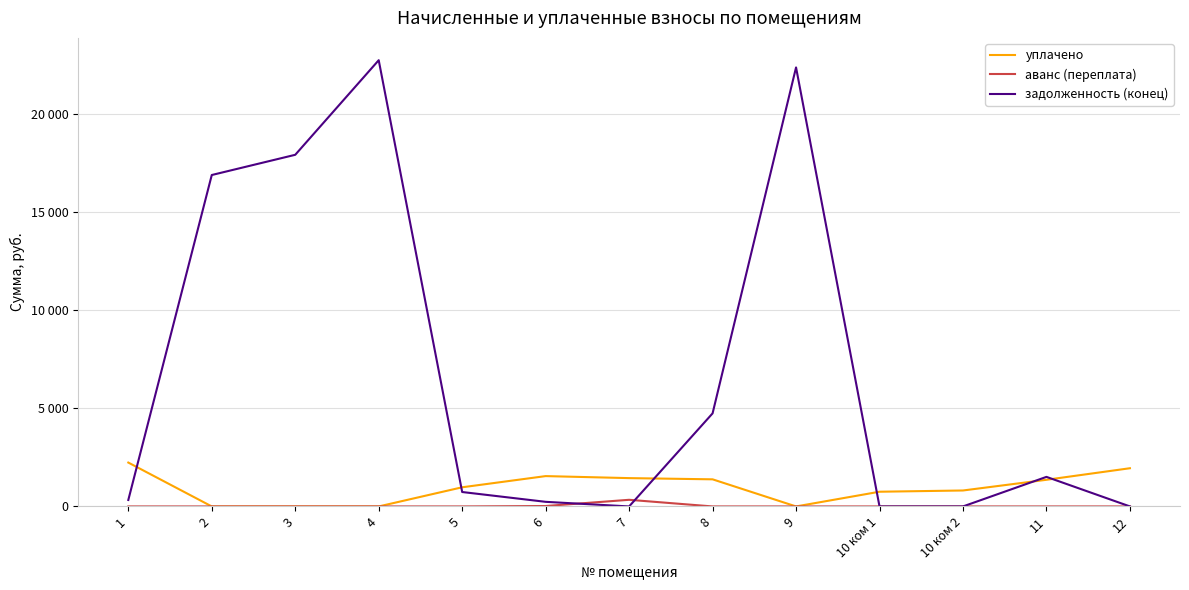

How many interior local valleys does the задолженность (конец) series have?

1